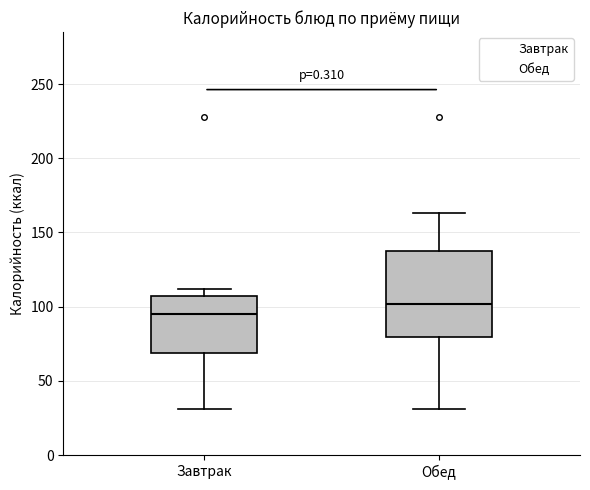

Comparing the boxes themselves (not the whiskers), which one is the tallest?

Обед